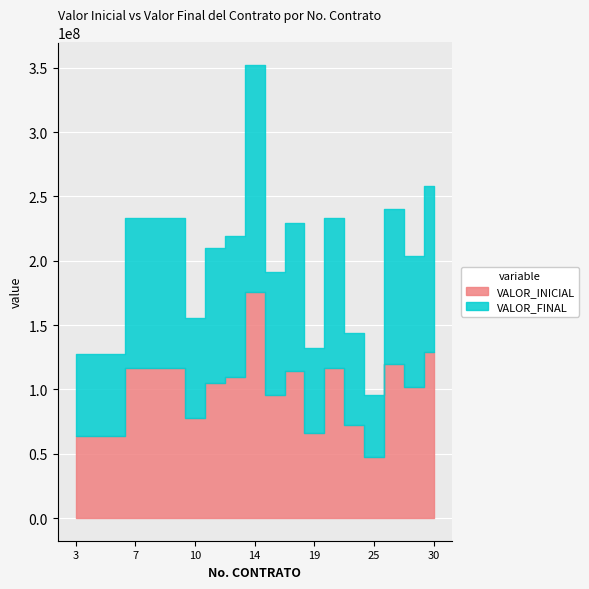

True or false: VALOR_INICIAL has more than 0 interior local peaks.

True